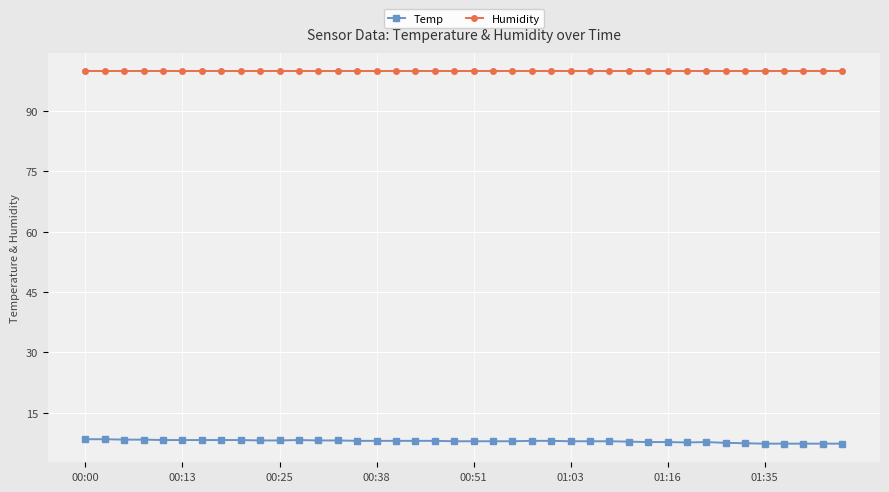

What is the lowest value of the Humidity series?

99.9